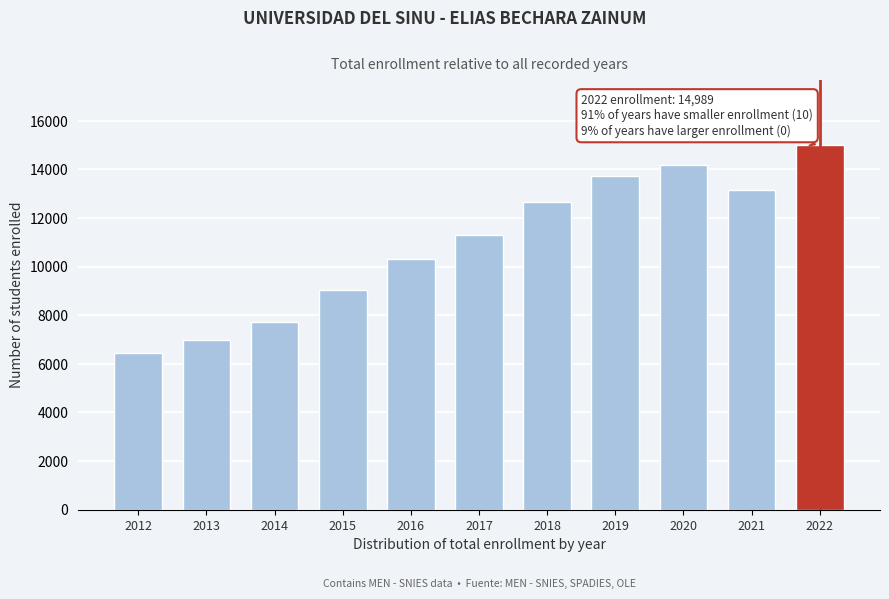

Reading left to right, transcribe all the data shown in this chart.

6458	6982	7729	9043	10306	11319	12643	13728	14193	13174	14989